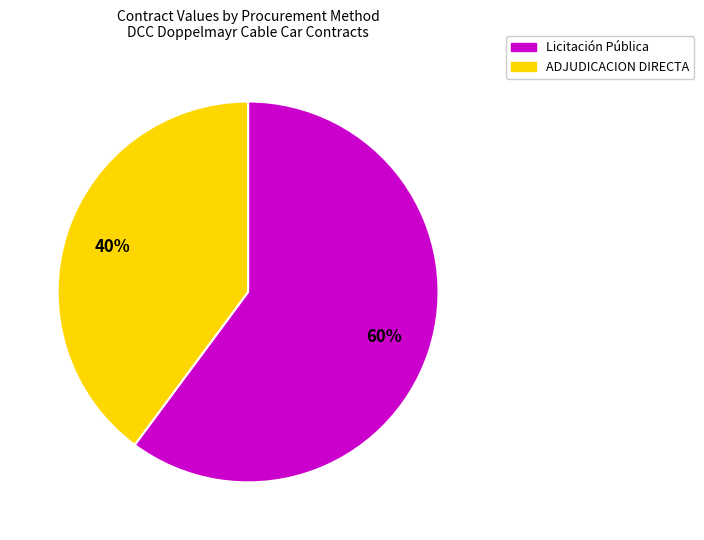

To the nearest percent, what percentage of the pie is Licitación Pública?

60%